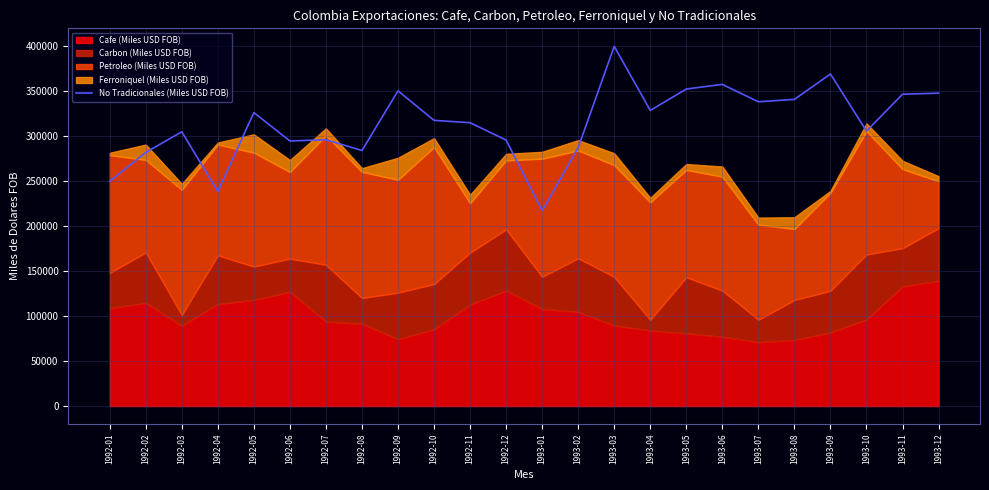

Reading left to right, extract all data points from this chart.

250016.0	282102.9	305083.8	238675.3	326456.5	294887.3	296261.4	284244.4	350652.1	317813.5	315181.2	295882.4	217313.0	287576.4	400139.9	328849.4	352651.7	357782.7	338469.3	341126.9	369340.6	305858.0	346884.8	348013.8